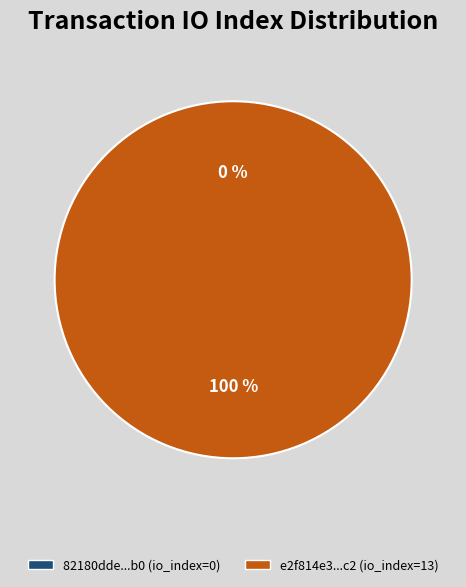

What percentage is the tx_hash_1 slice, to the nearest percent?

100%